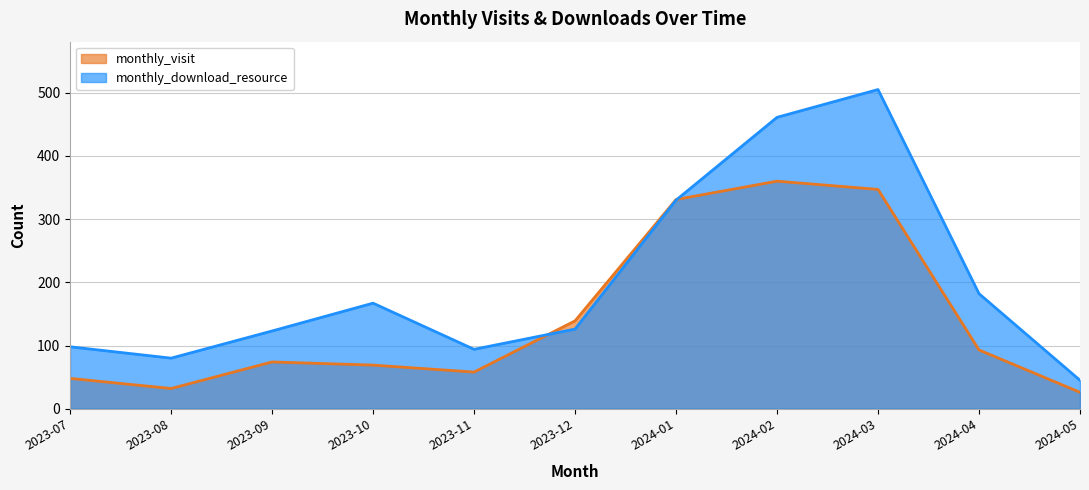

What is the smallest value displayed?

26